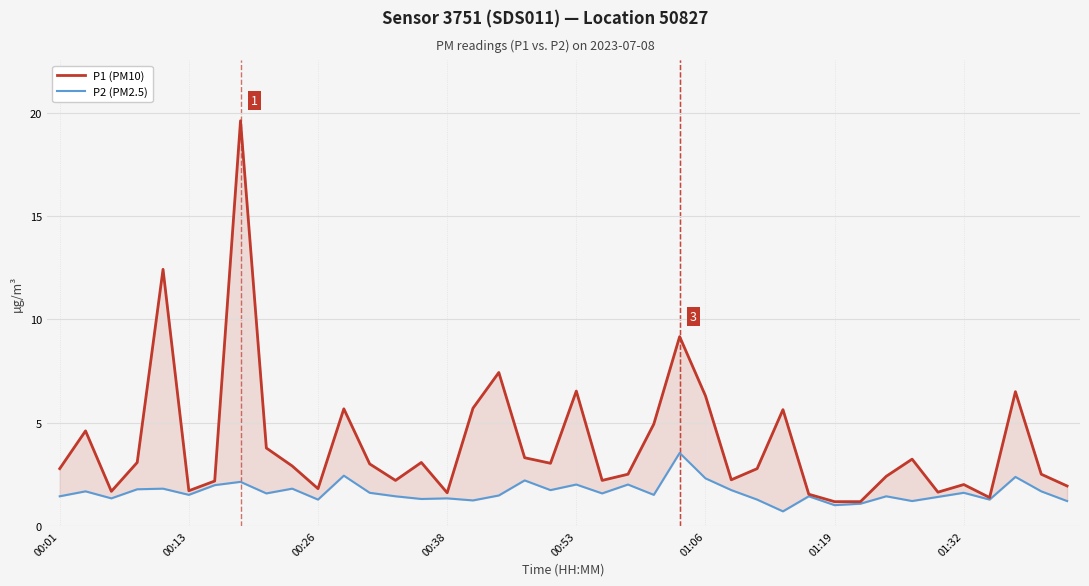

What are all the series names shown in the legend?

P1 (PM10), P2 (PM2.5)